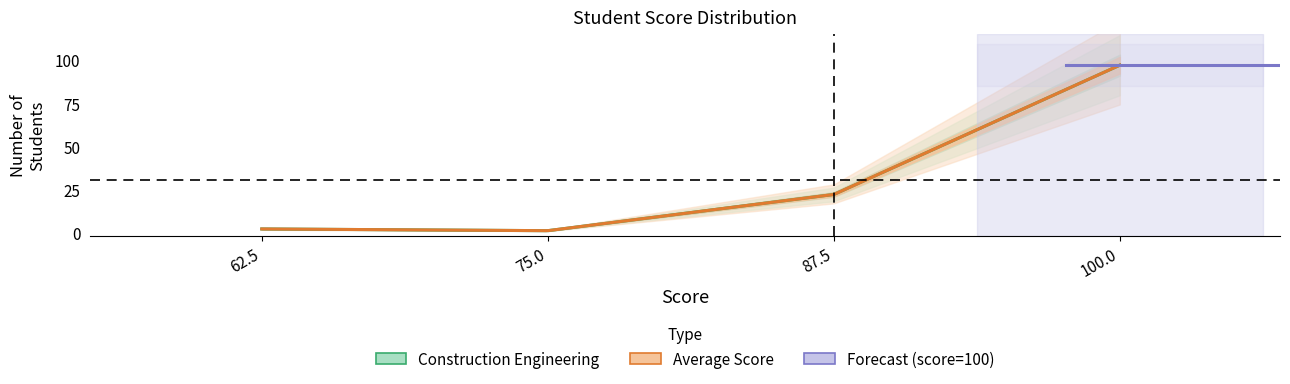

Which series has the widest spread of values?

Construction Engineering